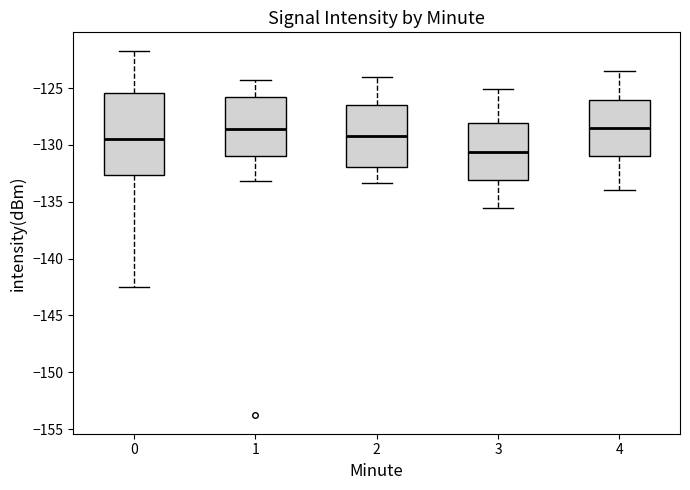

Reading left to right, read every box against the y-axis: the position of its median line, the range the box covers, and the ends of its whiskers. The values are not printed on the chart, so give them approximately, as read against the axis.

0: median -129.5, box -132.5 to -125.5, whiskers -142.5 to -121.5
1: median -128.5, box -131.0 to -126.0, whiskers -133.0 to -124.5
2: median -129.0, box -132.0 to -126.5, whiskers -133.5 to -124.0
3: median -130.5, box -133.0 to -128.0, whiskers -135.5 to -125.0
4: median -128.5, box -131.0 to -126.0, whiskers -134.0 to -123.5